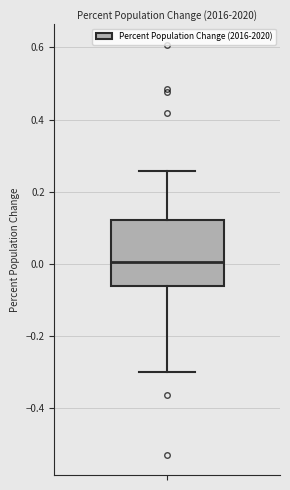

Where is the lower edge of the box on the y-axis? The values are not printed on the chart, so give them approximately, as read against the axis.

-0.06